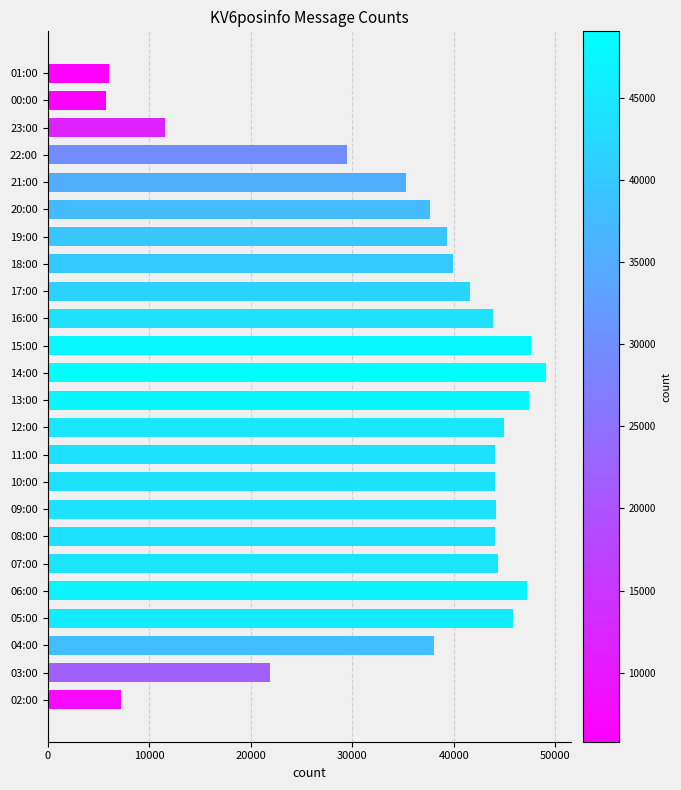

Where is the data nearest to the value 27424?

22:00